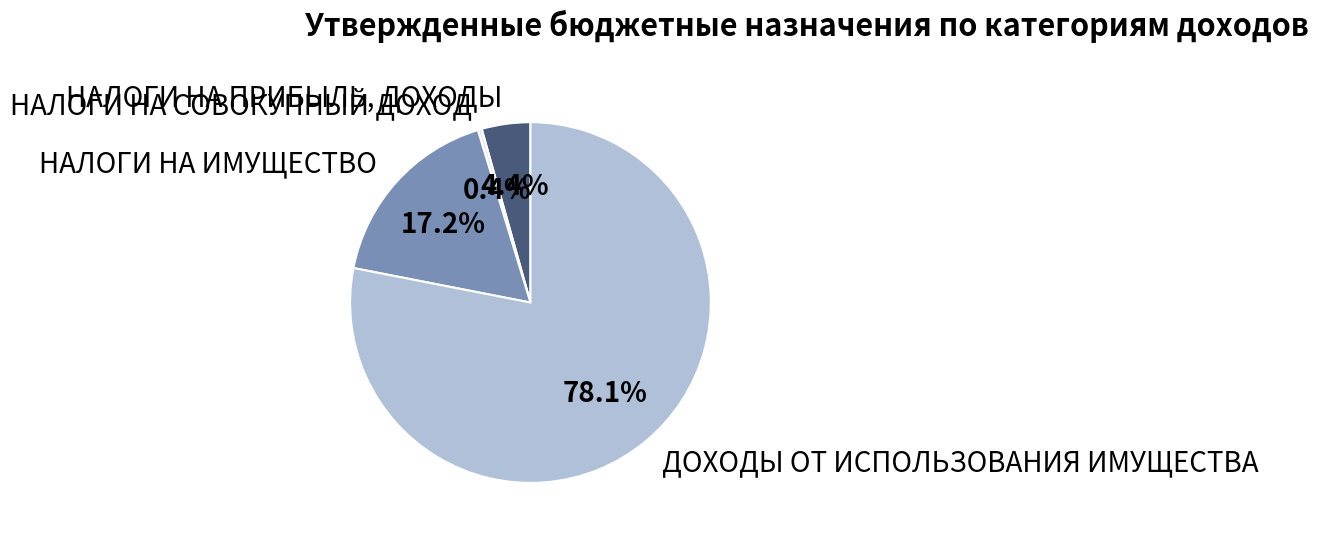

What is the total percentage of НАЛОГИ НА СОВОКУПНЫЙ ДОХОД and НАЛОГИ НА ИМУЩЕСТВО?

17.6%